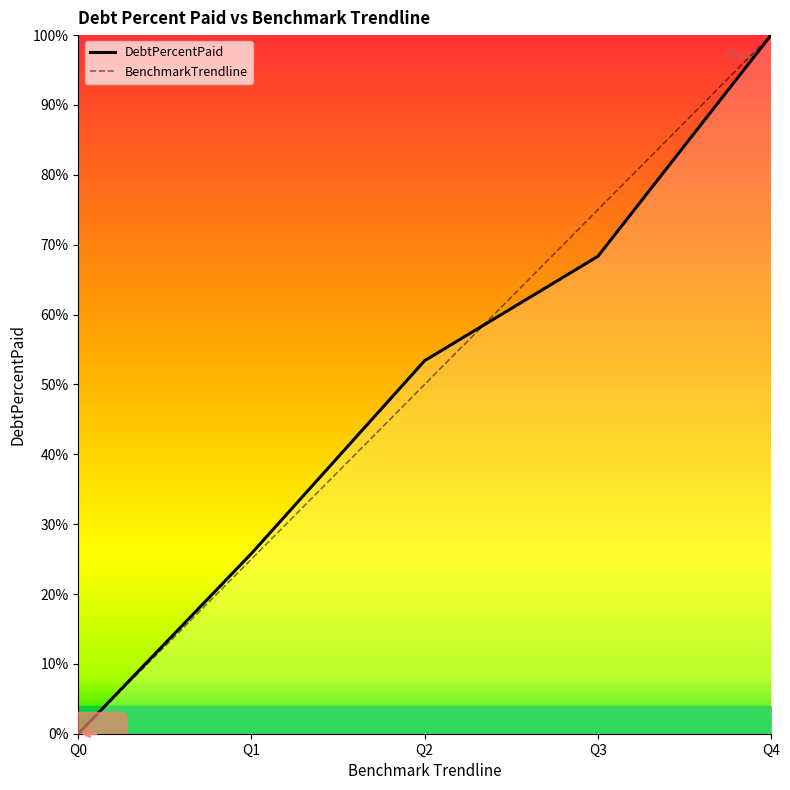

How many data points in BenchmarkTrendline are above 50?

2